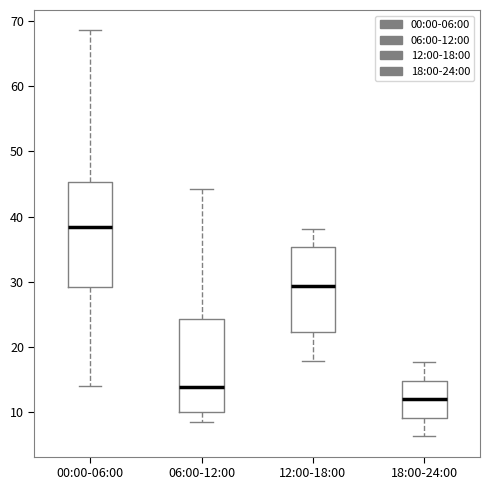

Reading left to right, transcribe this box plot: for each box, give where its median line is, the range the box spans, and where its two whiskers end, as read against the y-axis. The values are not printed on the chart, so give them approximately, as read against the axis.

00:00-06:00: median 38, box 29 to 45, whiskers 14 to 69
06:00-12:00: median 14, box 10 to 24, whiskers 9 to 44
12:00-18:00: median 29, box 22 to 35, whiskers 18 to 38
18:00-24:00: median 12, box 9 to 15, whiskers 6 to 18